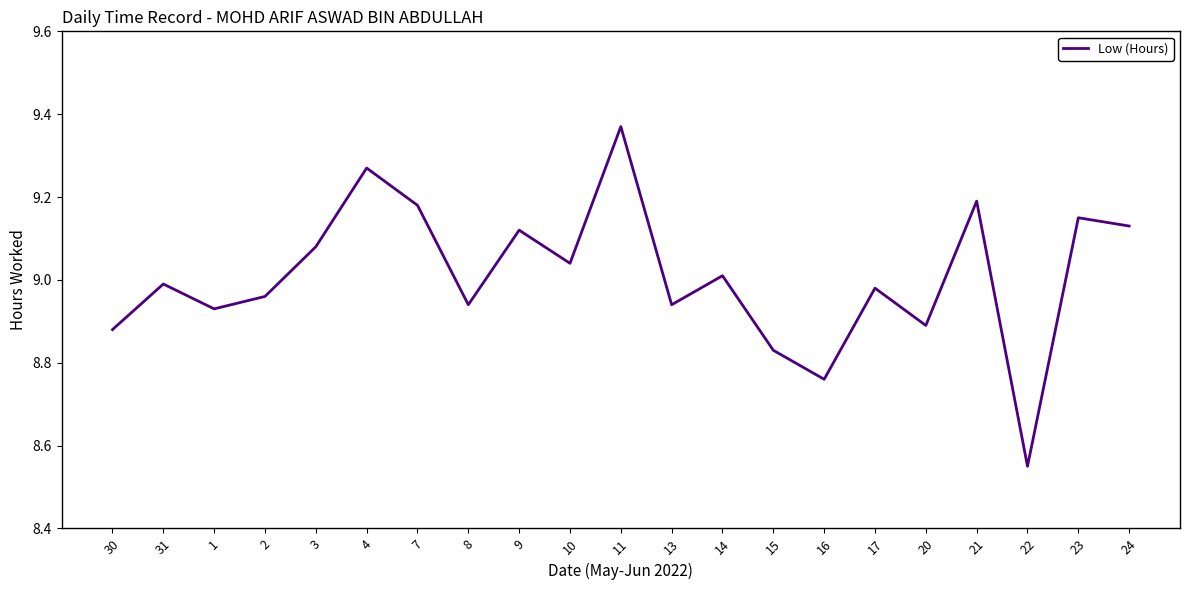

True or false: the data shows 15.4 at 8.

False